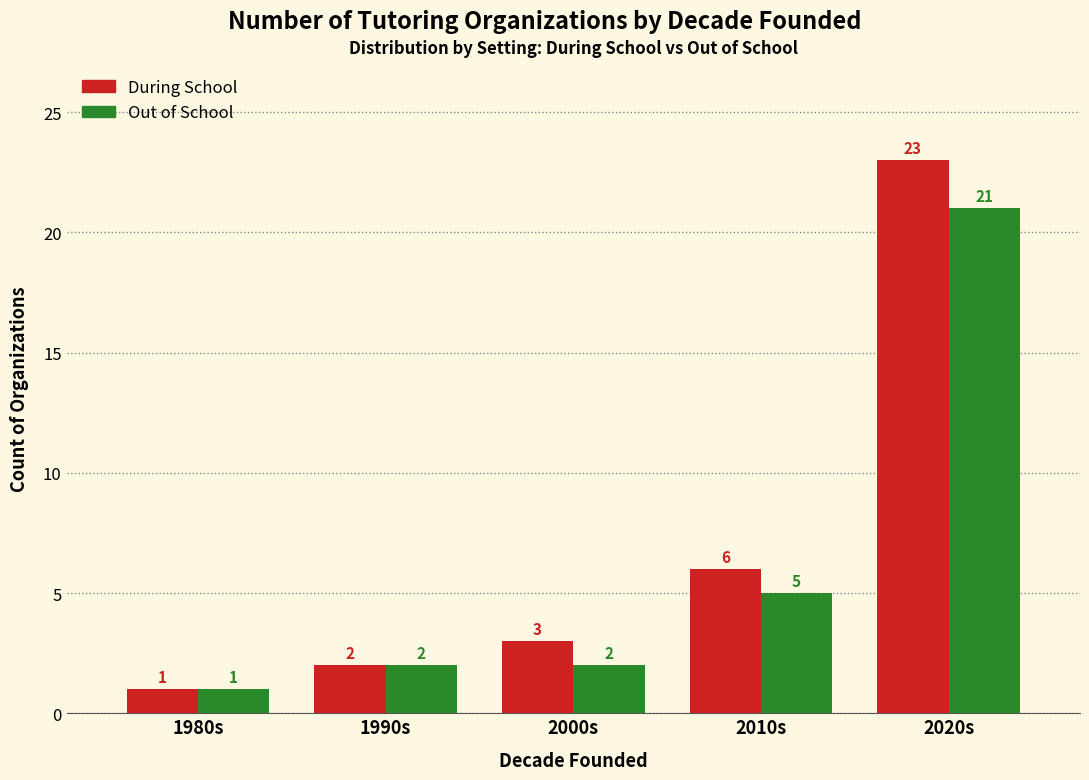

What is the average value of the Out of School series?

6